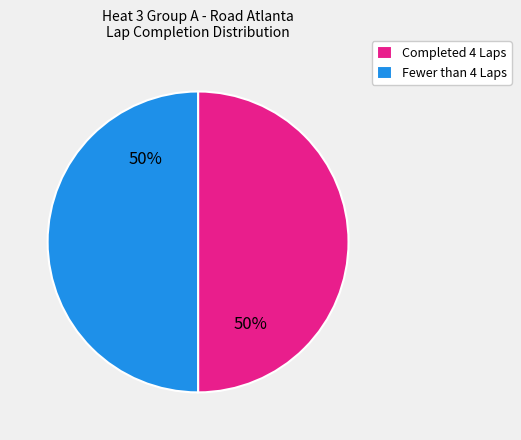

Count the number of slices in the pie.

2